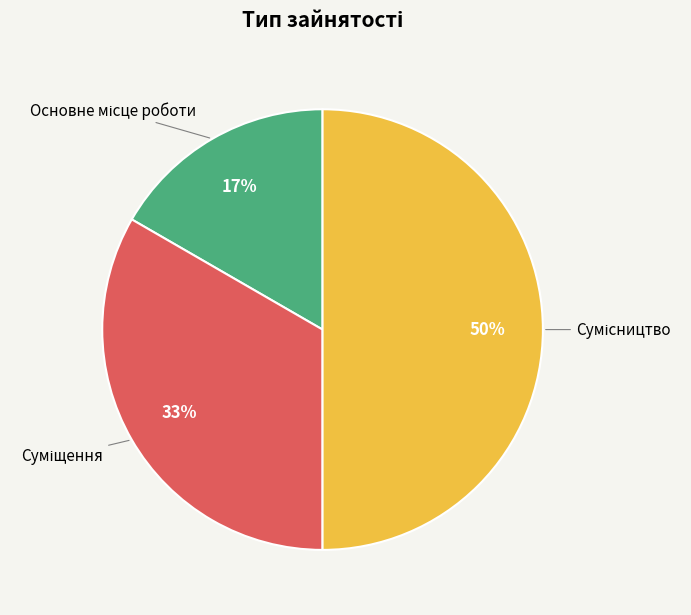

To the nearest percent, what is the difference between the largest and smallest slice percentages?

33%